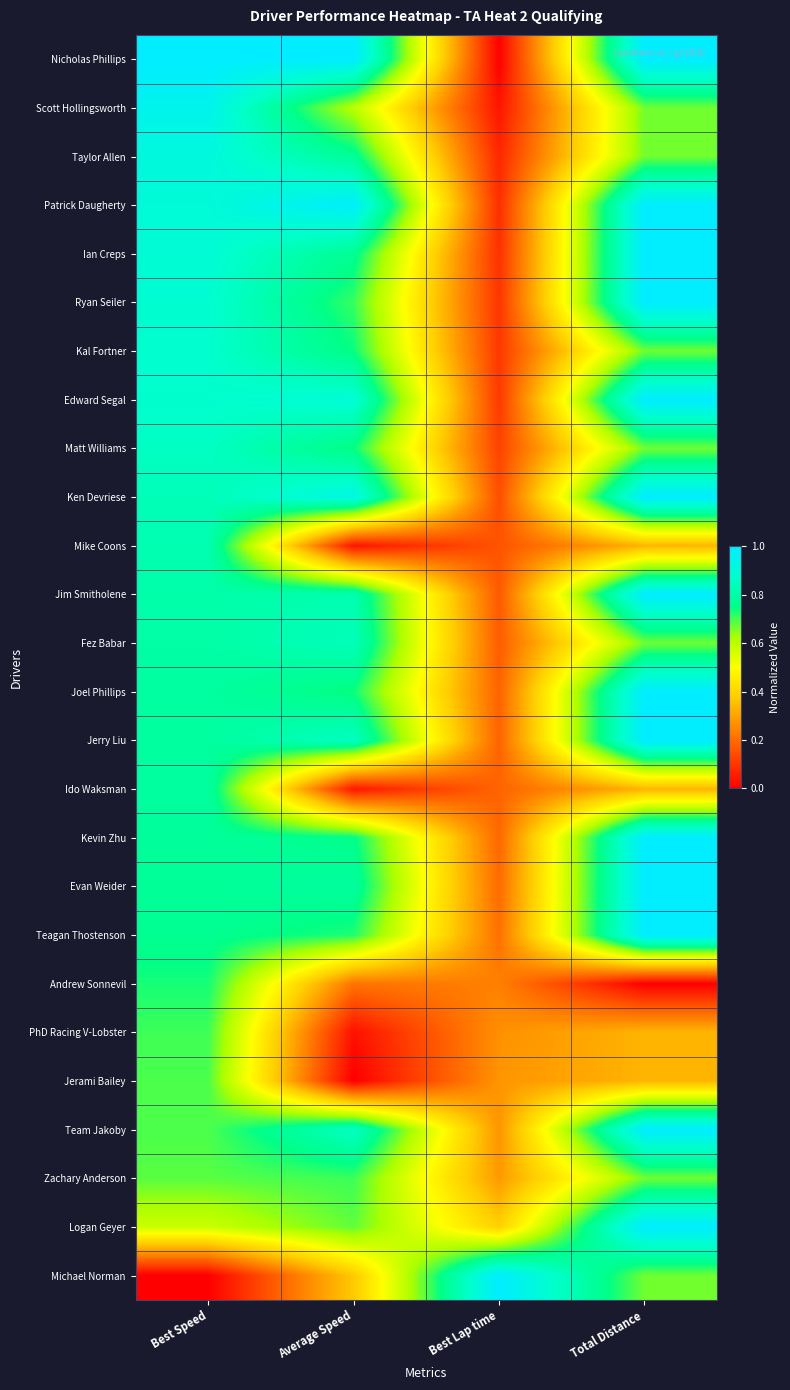

Reading left to right, list all the values displayed in this chart.

Nicholas Phillips: Best Speed=1.0	Average Speed=1.0	Best Lap time=0.0	Total Distance=1.0
Scott Hollingsworth: Best Speed=1.0	Average Speed=0.6	Best Lap time=0.0	Total Distance=0.7
Taylor Allen: Best Speed=0.9	Average Speed=0.8	Best Lap time=0.1	Total Distance=0.7
Patrick Daugherty: Best Speed=0.9	Average Speed=1.0	Best Lap time=0.1	Total Distance=1.0
Ian Creps: Best Speed=0.9	Average Speed=0.8	Best Lap time=0.1	Total Distance=1.0
Ryan Seiler: Best Speed=0.9	Average Speed=0.7	Best Lap time=0.1	Total Distance=1.0
Kal Fortner: Best Speed=0.9	Average Speed=0.7	Best Lap time=0.1	Total Distance=0.7
Edward Segal: Best Speed=0.9	Average Speed=0.9	Best Lap time=0.1	Total Distance=1.0
Matt Williams: Best Speed=0.9	Average Speed=0.7	Best Lap time=0.1	Total Distance=0.7
Ken Devriese: Best Speed=0.8	Average Speed=0.9	Best Lap time=0.1	Total Distance=1.0
Mike Coons: Best Speed=0.8	Average Speed=0.0	Best Lap time=0.2	Total Distance=0.3
Jim Smitholene: Best Speed=0.8	Average Speed=0.8	Best Lap time=0.2	Total Distance=1.0
Fez Babar: Best Speed=0.8	Average Speed=0.8	Best Lap time=0.2	Total Distance=0.7
Joel Phillips: Best Speed=0.8	Average Speed=0.7	Best Lap time=0.2	Total Distance=1.0
Jerry Liu: Best Speed=0.8	Average Speed=0.9	Best Lap time=0.2	Total Distance=1.0
Ido Waksman: Best Speed=0.8	Average Speed=0.0	Best Lap time=0.2	Total Distance=0.3
Kevin Zhu: Best Speed=0.8	Average Speed=0.8	Best Lap time=0.2	Total Distance=1.0
Evan Weider: Best Speed=0.8	Average Speed=0.8	Best Lap time=0.2	Total Distance=1.0
Teagan Thostenson: Best Speed=0.8	Average Speed=0.7	Best Lap time=0.2	Total Distance=1.0
Andrew Sonnevil: Best Speed=0.7	Average Speed=0.2	Best Lap time=0.2	Total Distance=0.0
PhD Racing V-Lobster: Best Speed=0.7	Average Speed=0.0	Best Lap time=0.3	Total Distance=0.3
Jerami Bailey: Best Speed=0.7	Average Speed=0.0	Best Lap time=0.3	Total Distance=0.3
Team Jakoby: Best Speed=0.7	Average Speed=0.9	Best Lap time=0.3	Total Distance=1.0
Zachary Anderson: Best Speed=0.7	Average Speed=0.7	Best Lap time=0.3	Total Distance=0.7
Logan Geyer: Best Speed=0.6	Average Speed=0.7	Best Lap time=0.4	Total Distance=1.0
Michael Norman: Best Speed=0.0	Average Speed=0.4	Best Lap time=1.0	Total Distance=0.7